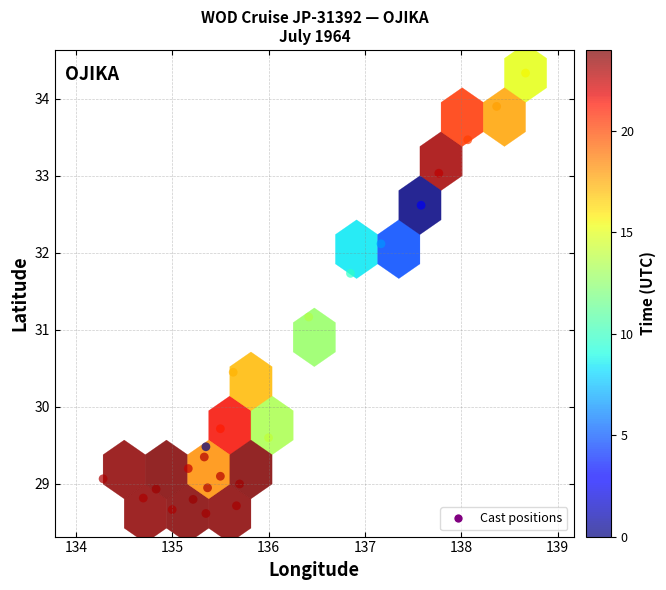

What Y value in the scatter plot is closest to 31?

31.2